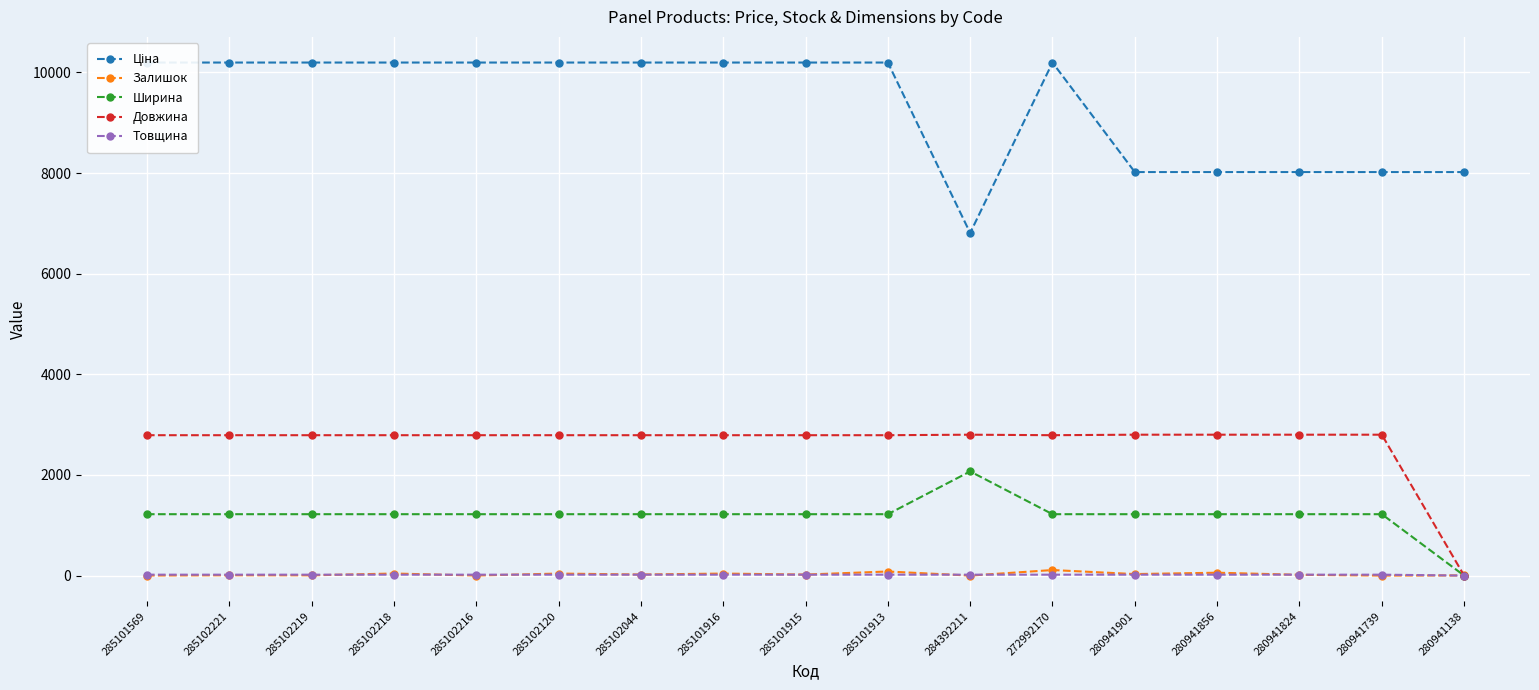

How many data points in Довжина are less than 2790?

1